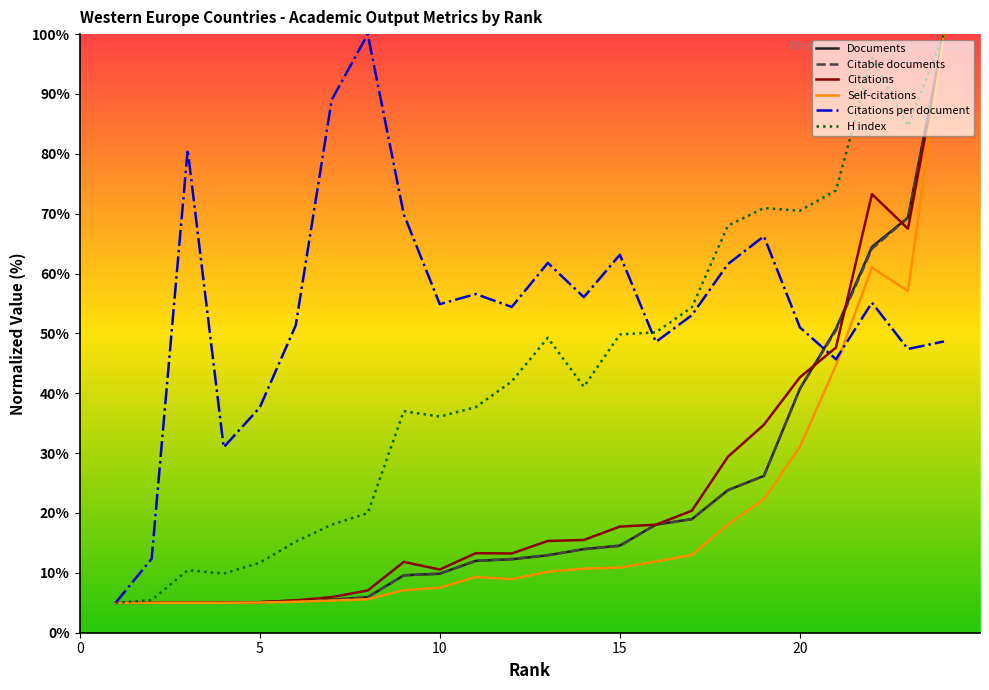

Which series has the largest total across all categories?

Citations per document